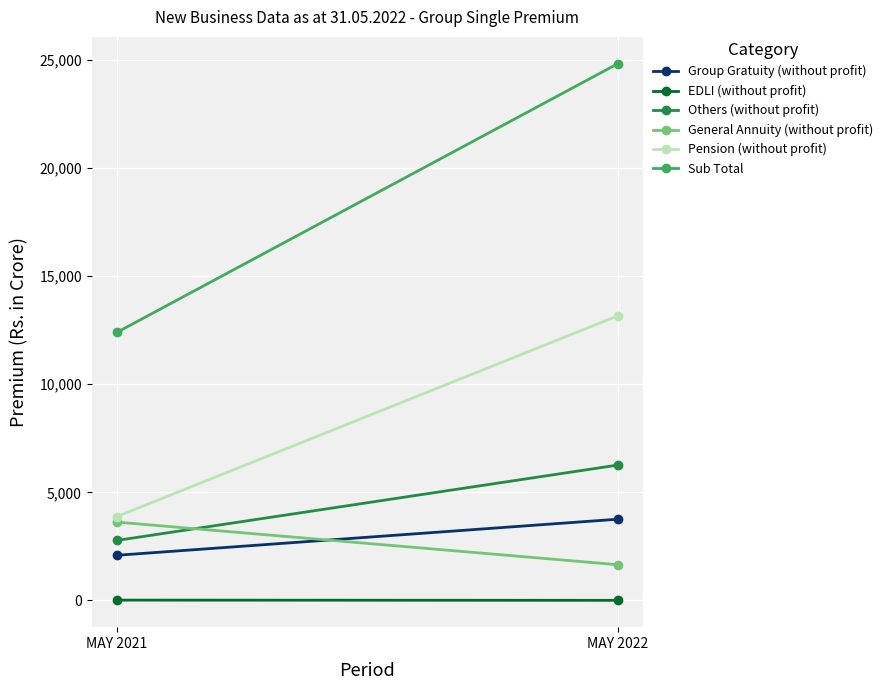

Rank the categories by Sub Total value from highest to lowest.

MAY 2022, MAY 2021